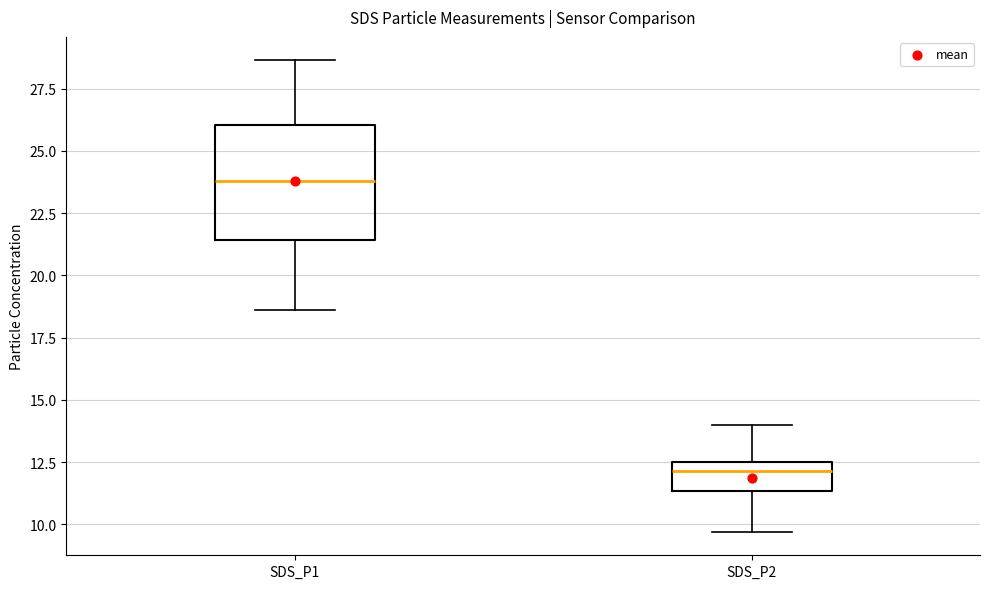

Reading left to right, transcribe this box plot: for each box, give where its median line is, the range the box spans, and where its two whiskers end, as read against the y-axis. The values are not printed on the chart, so give them approximately, as read against the axis.

SDS_P1: median 24.0, box 21.5 to 26.0, whiskers 18.5 to 28.5
SDS_P2: median 12.0, box 11.5 to 12.5, whiskers 9.5 to 14.0